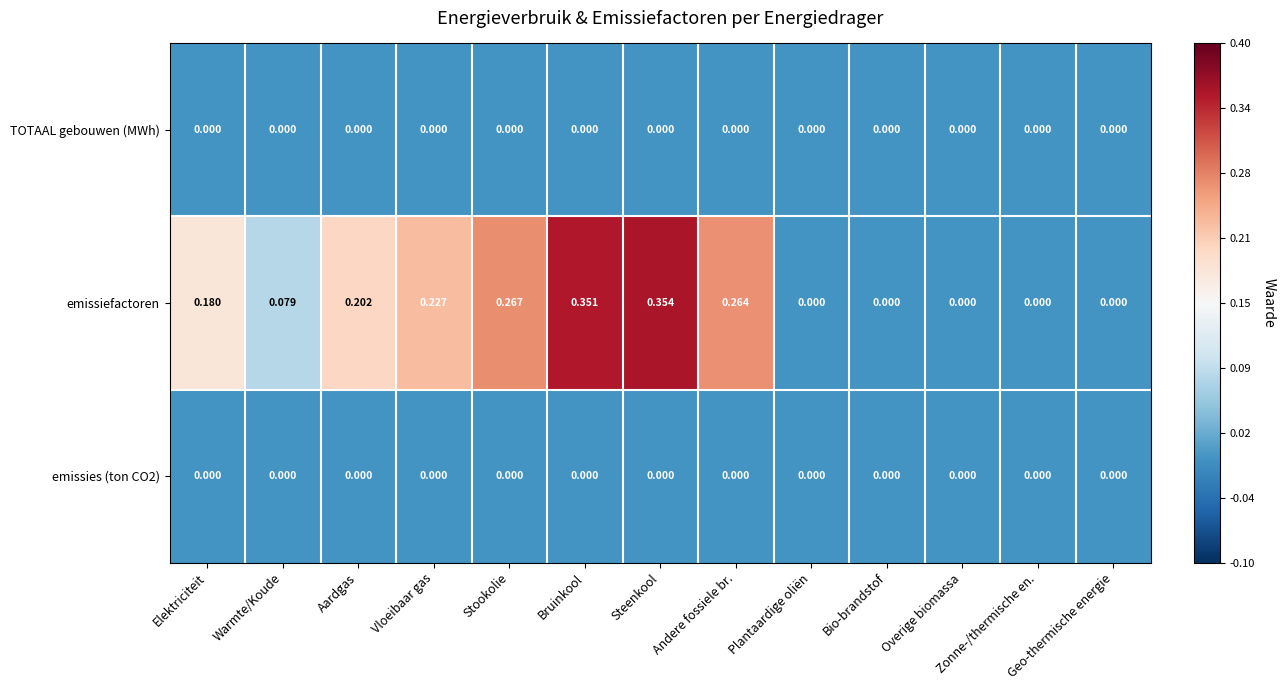

Which series changed the most between Stookolie and Geo-thermische energie?

emissiefactoren